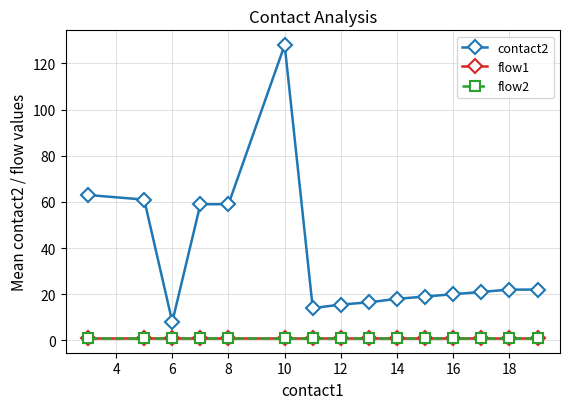

Does the chart have visible grid lines?

Yes